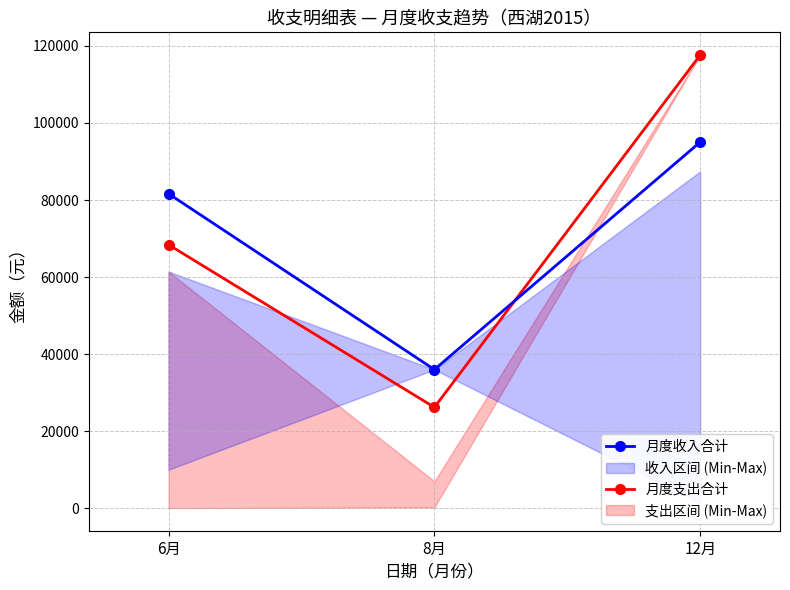

At which category does the chart reach its minimum across all series?

8月